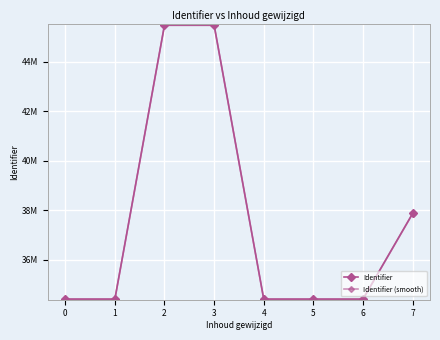

What is the value of the Identifier (smooth) point at the 3rd from the left?

4546985.5